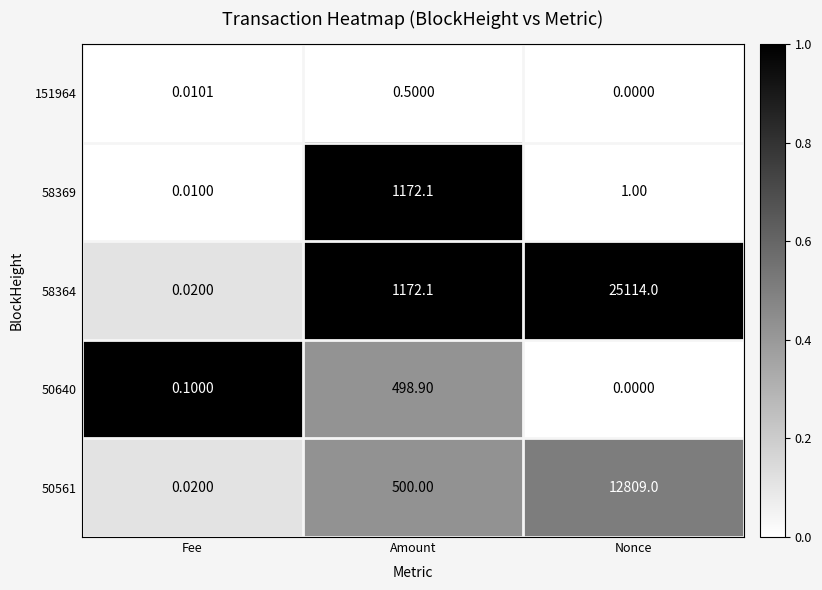

What is the maximum value shown in the chart?

25114.0